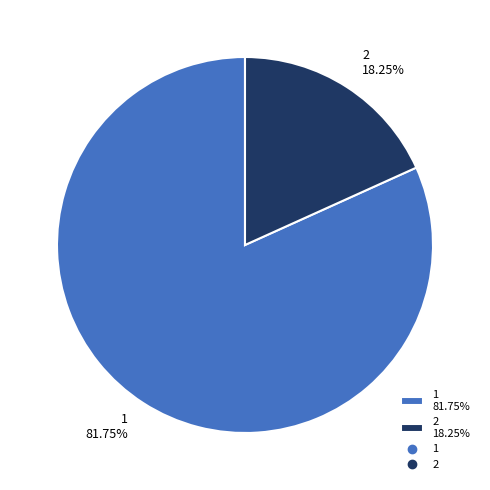

What is the ratio of the value at 1 to the value at 2?

4.5